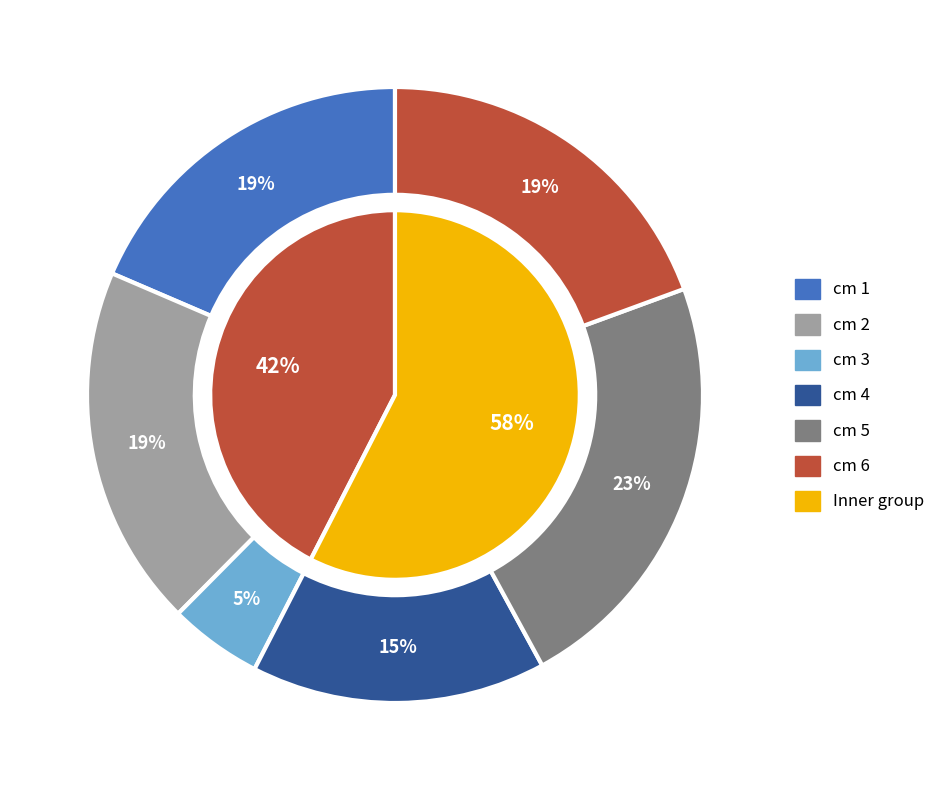

What is the smallest slice in the pie chart?

3